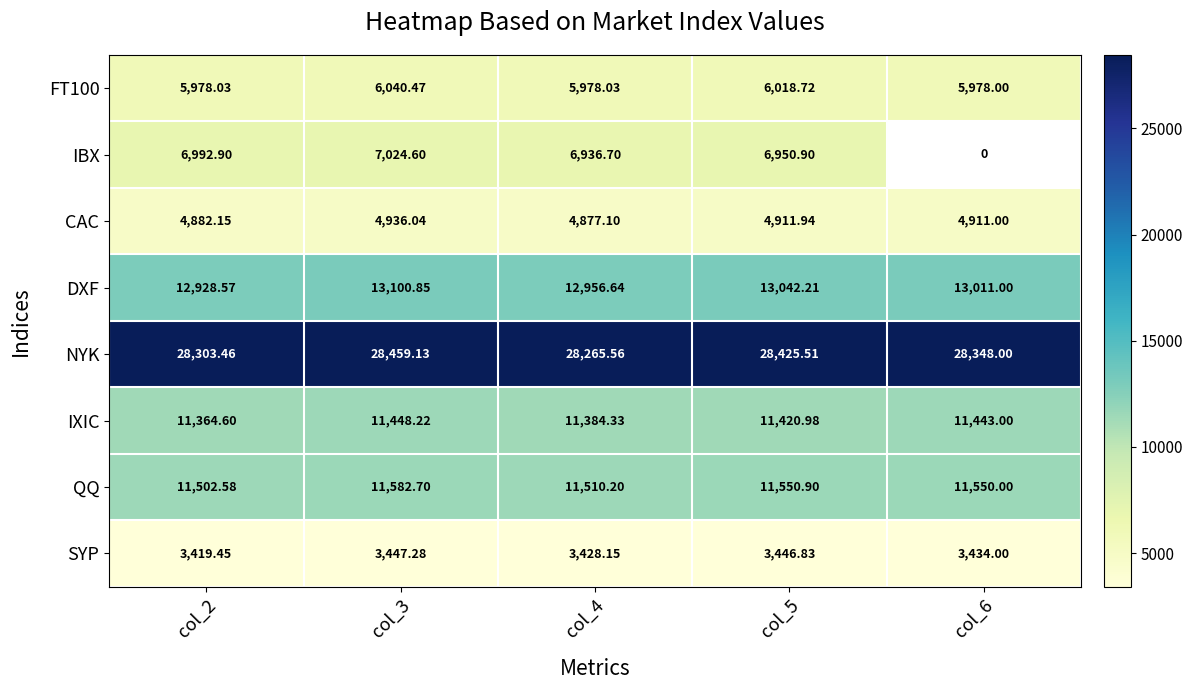

What is the spread (max minus min) of values at col_5?

24978.7